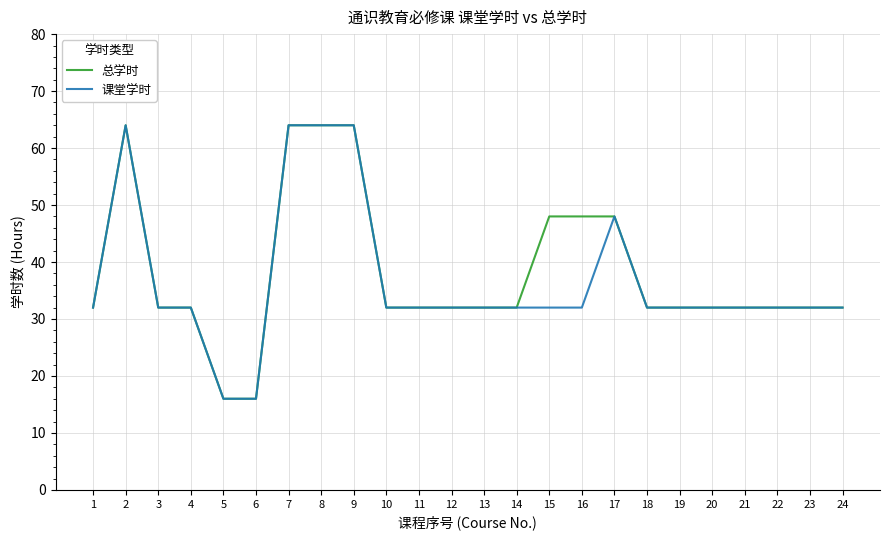

Is the value of 总学时 at 6 greater than the value of 课堂学时 at 11?

No